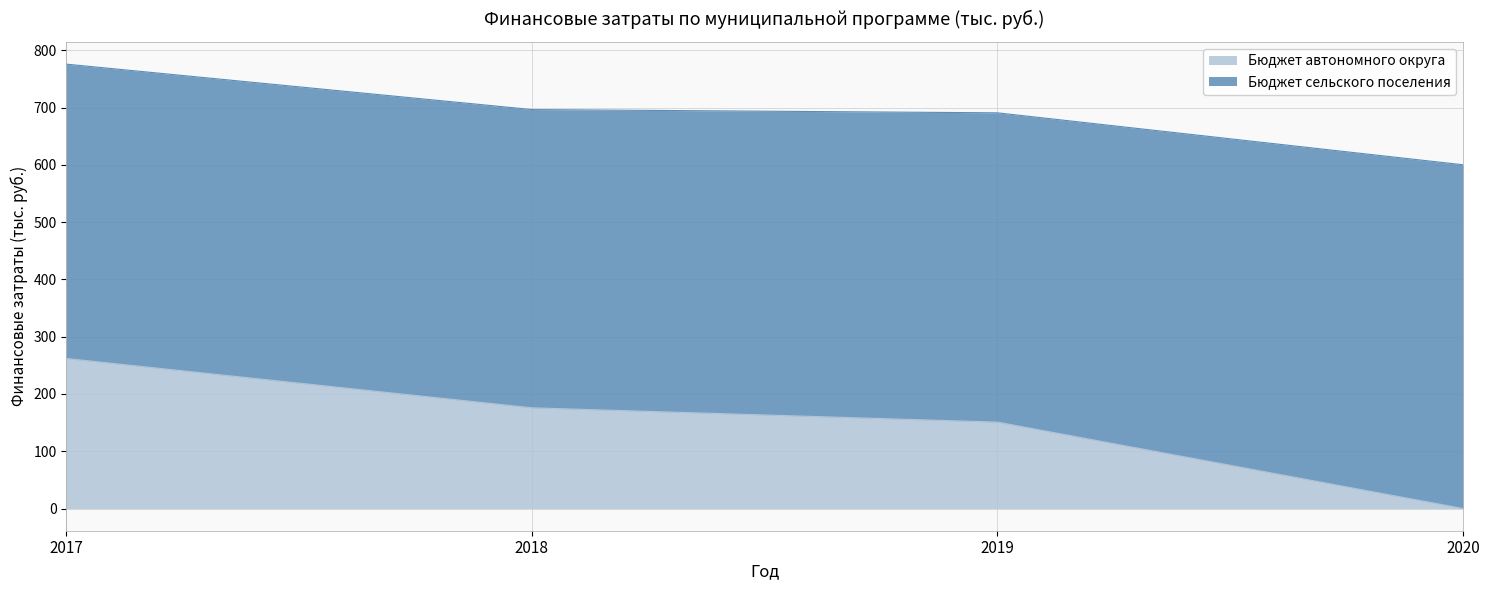

Which label corresponds to the smallest value in the chart?

2020